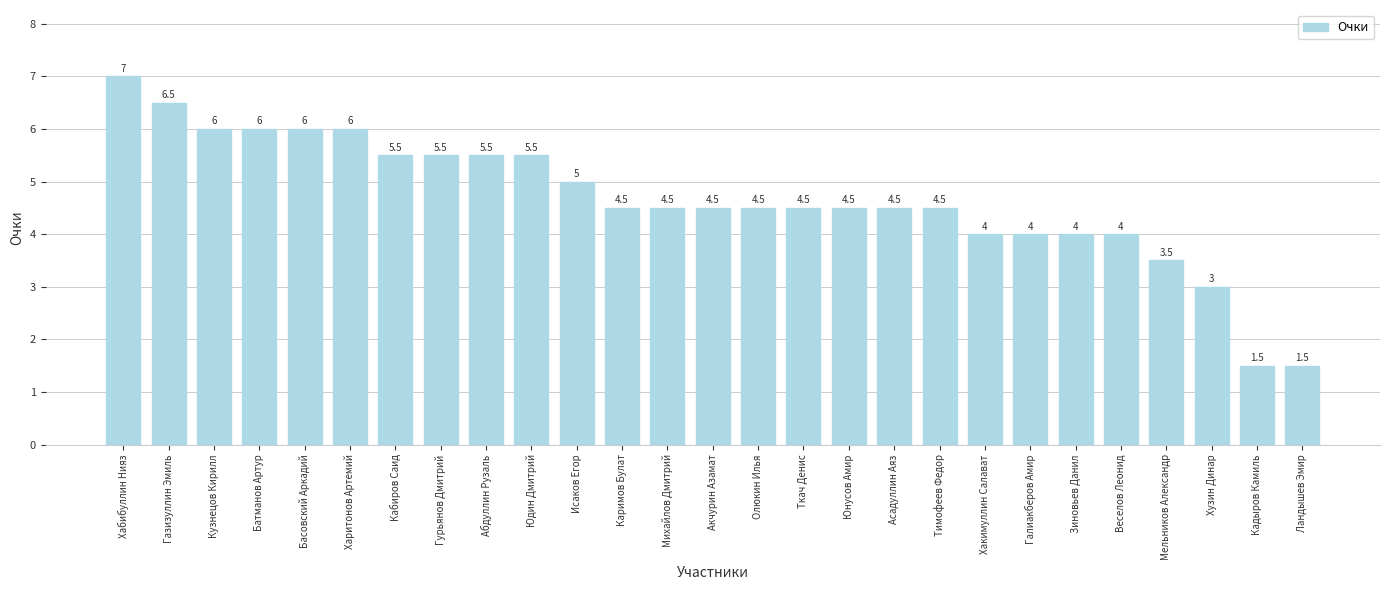

What is the average value?

4.7